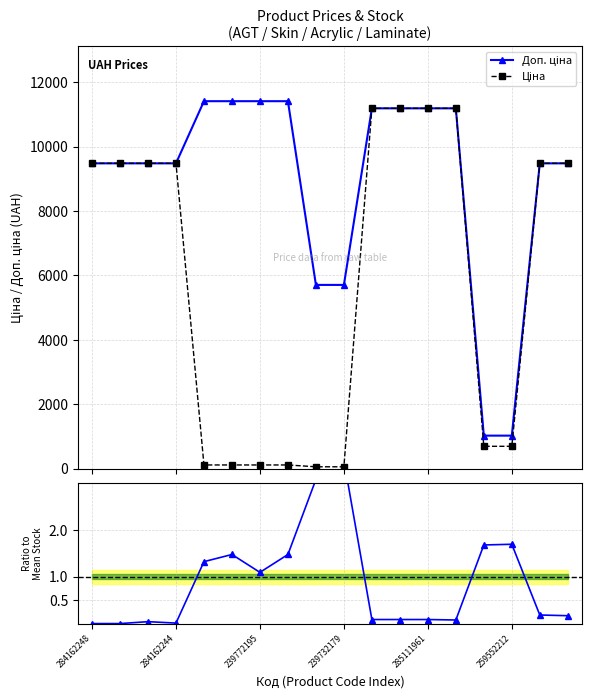

Reading left to right, transcribe all the data shown in this chart.

Доп. ціна: 9480.1	9480.1	9480.1	9480.1	11410.0	11410.0	11410.0	11410.0	5705.0	5705.0	11188.2	11188.2	11188.2	11188.2	1024.6	1024.6	9480.1	9480.1
Ціна: 9480.1	9480.1	9480.1	9480.1	114.1	114.1	114.1	114.1	57.0	57.0	11188.2	11188.2	11188.2	11188.2	693.7	693.7	9480.1	9480.1
Залишок: 0.0	0.0	0.0	0.0	1.3	1.5	1.1	1.5	3.1	3.5	0.1	0.1	0.1	0.1	1.7	1.7	0.2	0.2